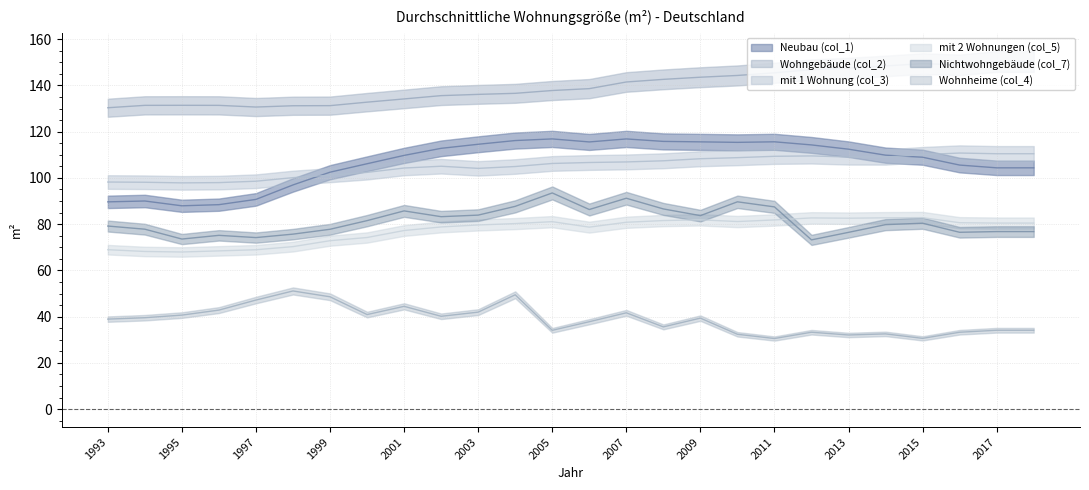

Between 2018 and 1996, which is larger?

2018